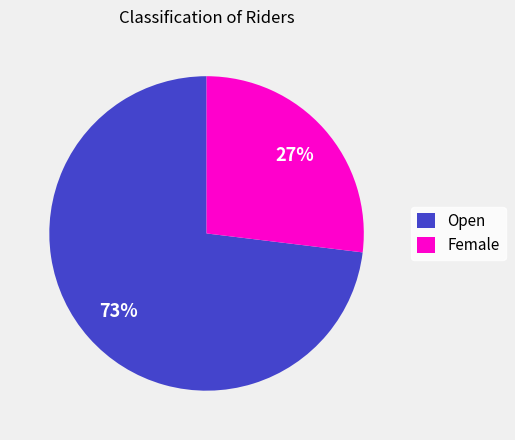

Which category has the biggest portion of the pie?

Open